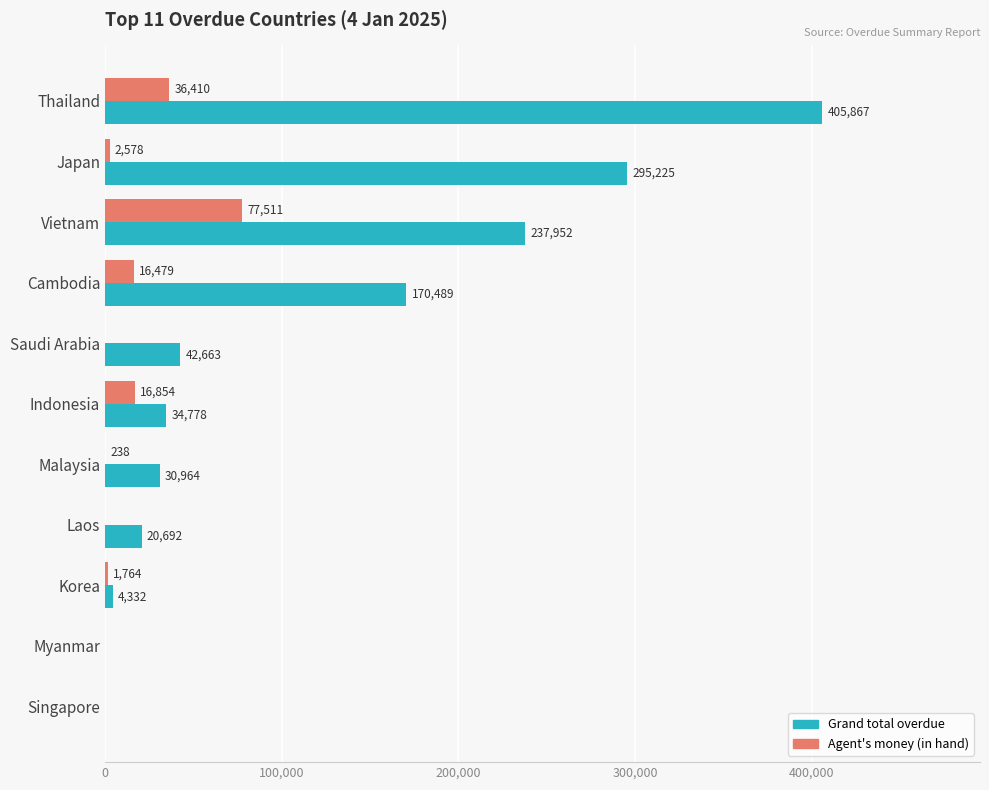

What is the greatest value displayed?

405867.2